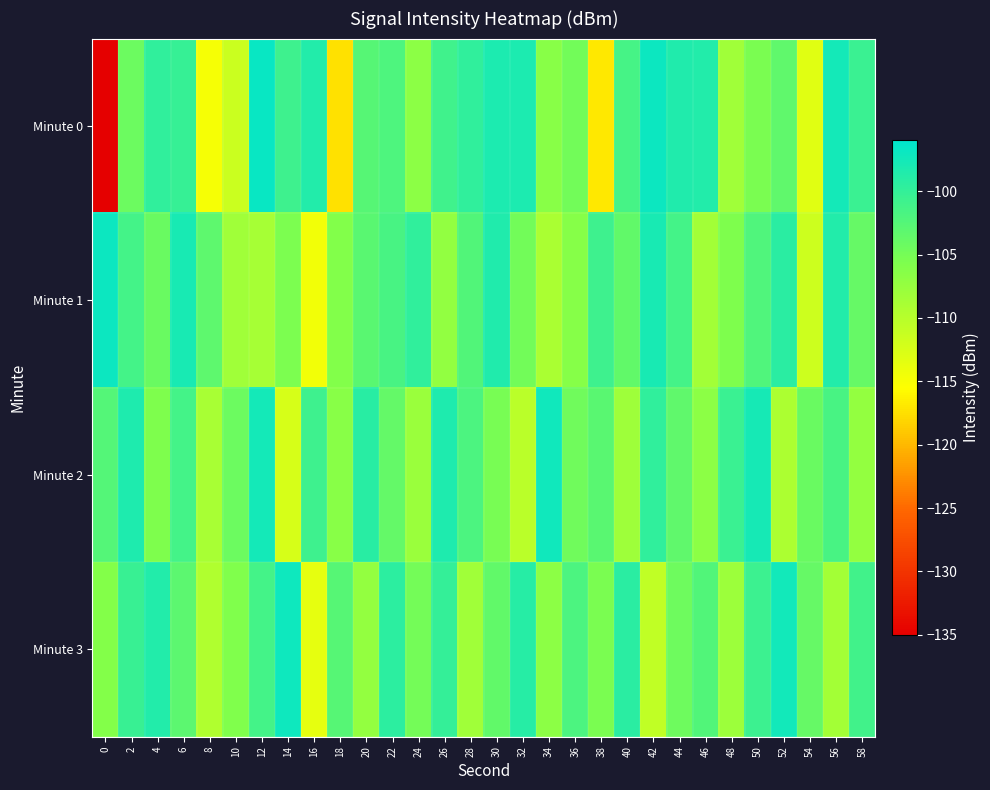

How many series are shown in this chart?

4